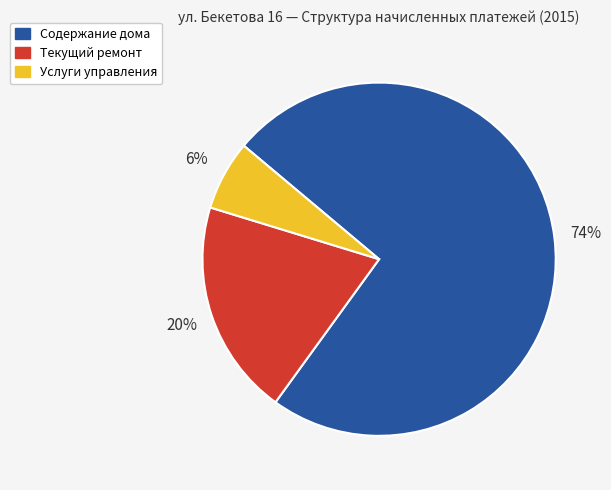

Is there a majority slice in this chart?

Yes